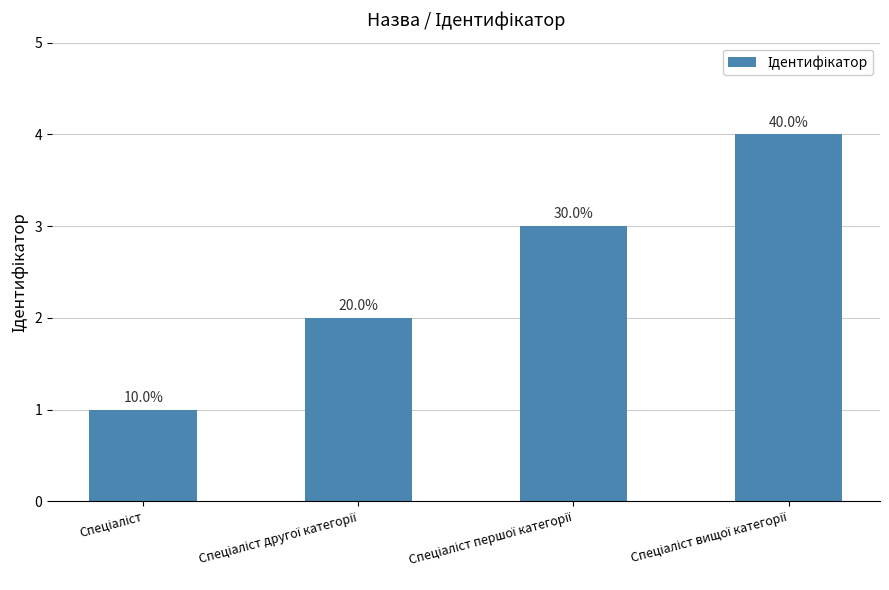

What is the difference between the second highest and second lowest values?

1